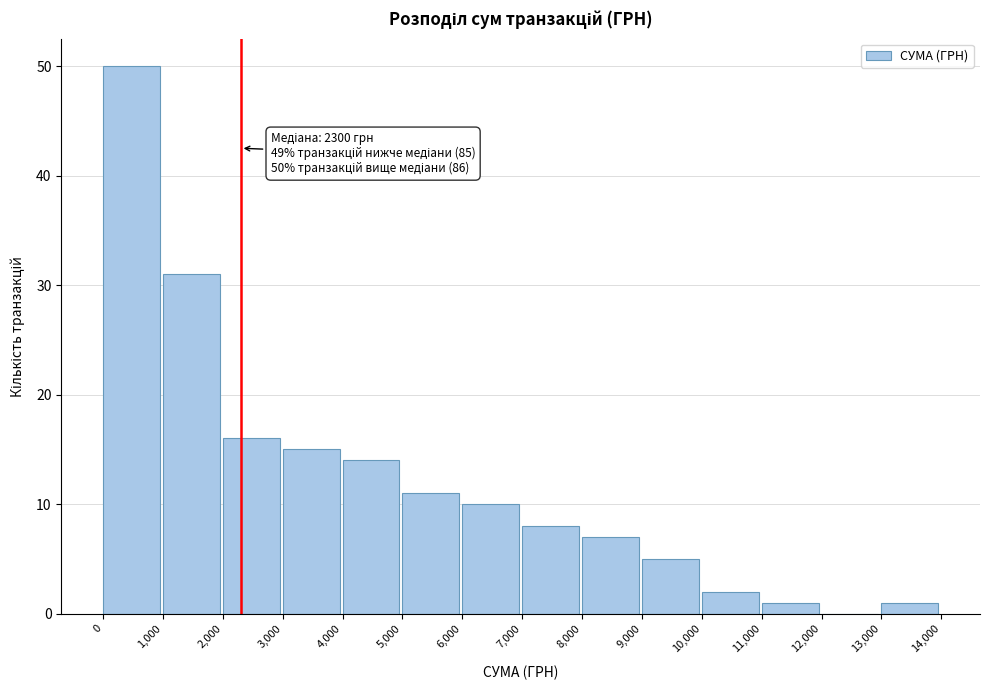

Which range on the x-axis has the tallest bar?

0 to 1,000